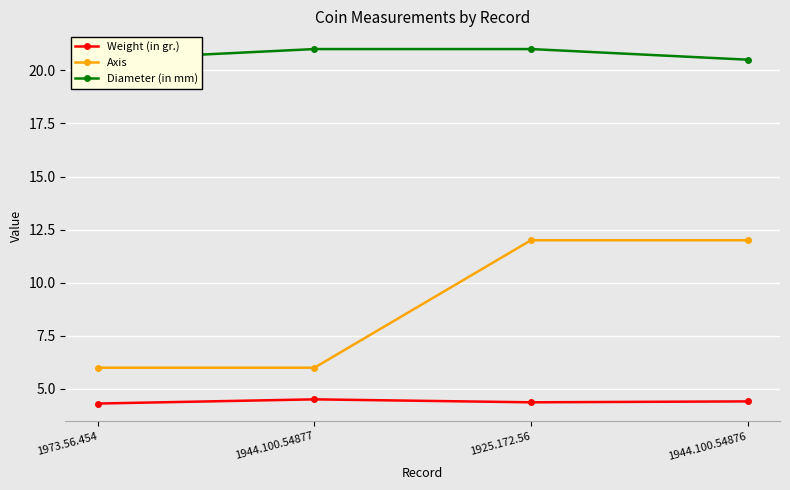

Reading left to right, what are all the values shown in this chart?

Weight (in gr.): 4.3	4.5	4.4	4.4
Axis: 6.0	6.0	12.0	12.0
Diameter (in mm): 20.5	21.0	21.0	20.5